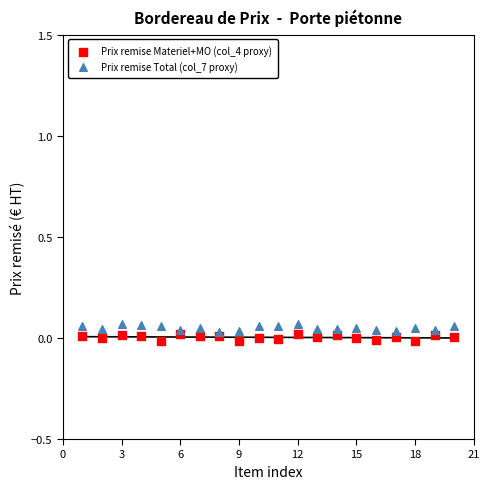

Which series contains the lowest Y value?

Prix remise Materiel+MO (col_4 proxy)